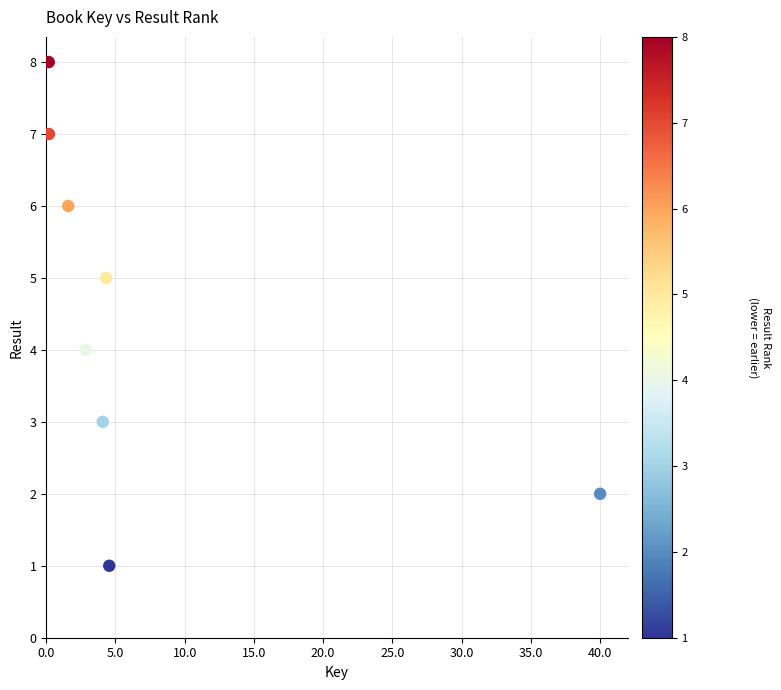

What is the range of Y values (max minus min)?

7